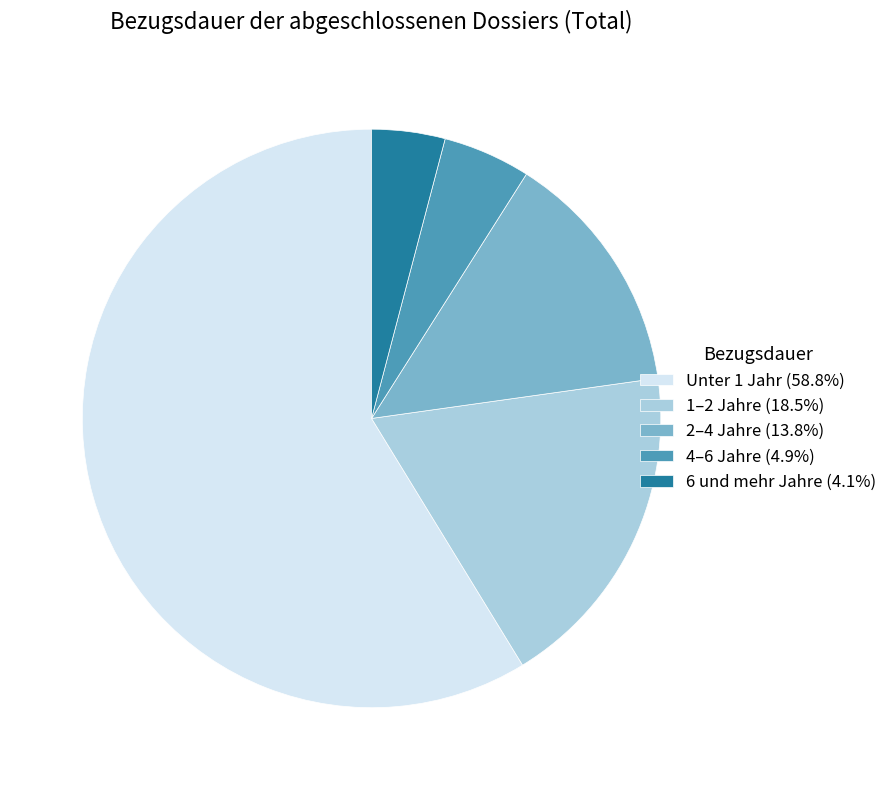

What is the ratio of the value at 1–2 Jahre (18.5%) to the value at 2–4 Jahre (13.8%)?

1.3